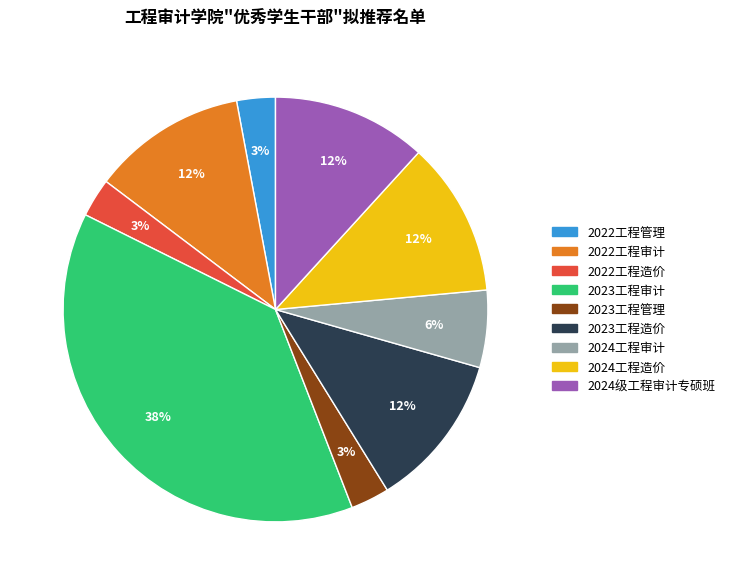

True or false: 2024工程造价 accounts for 12% of the total.

True